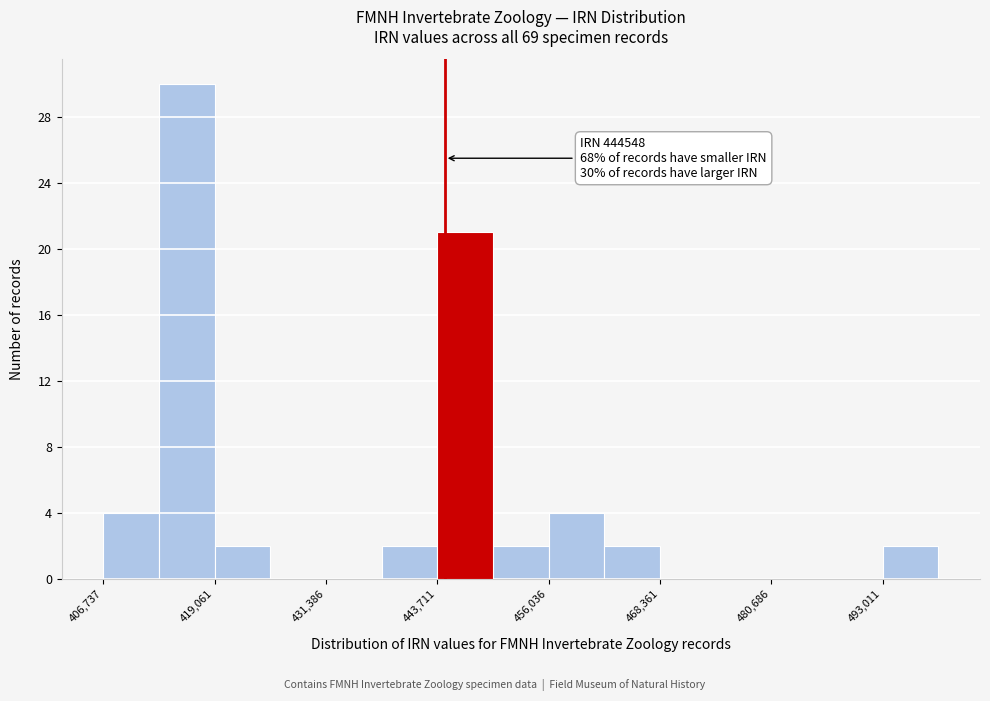

Read against the x-axis, roughly where is the centre of the tallest bar?

416000